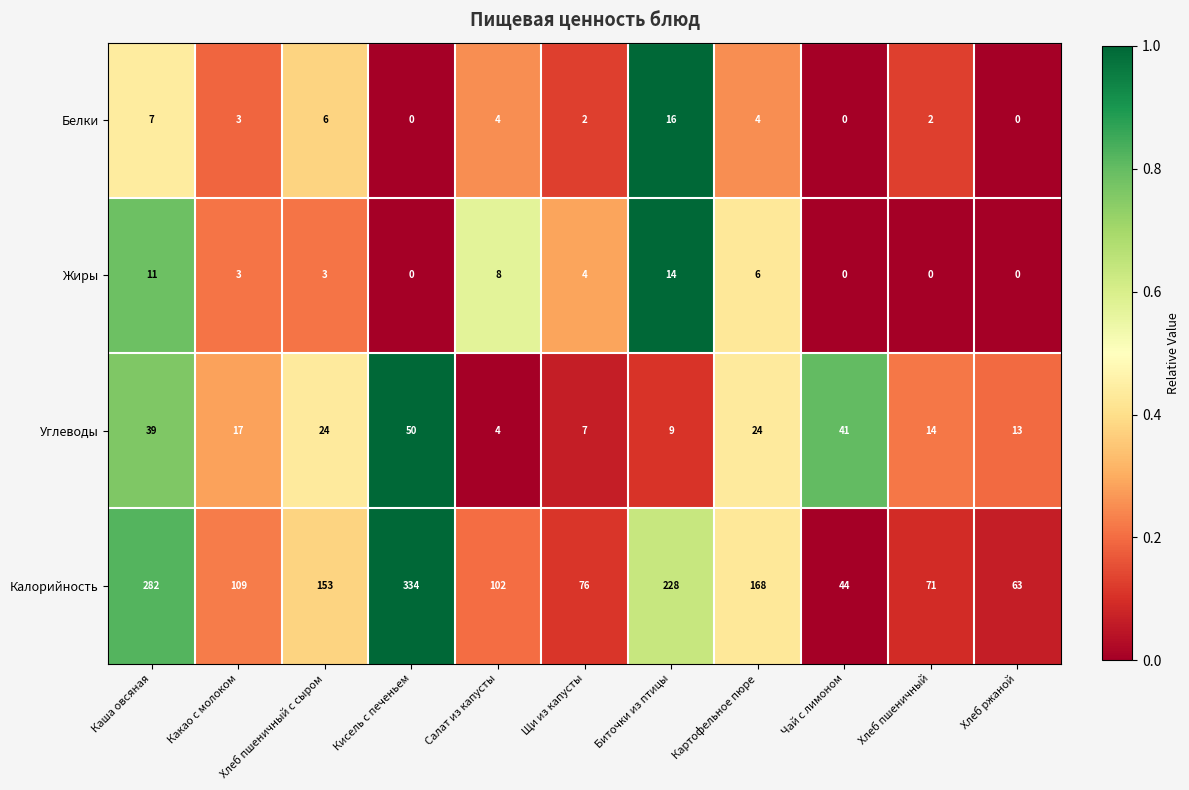

At which category is the sum across all series the highest?

Кисель с печеньем